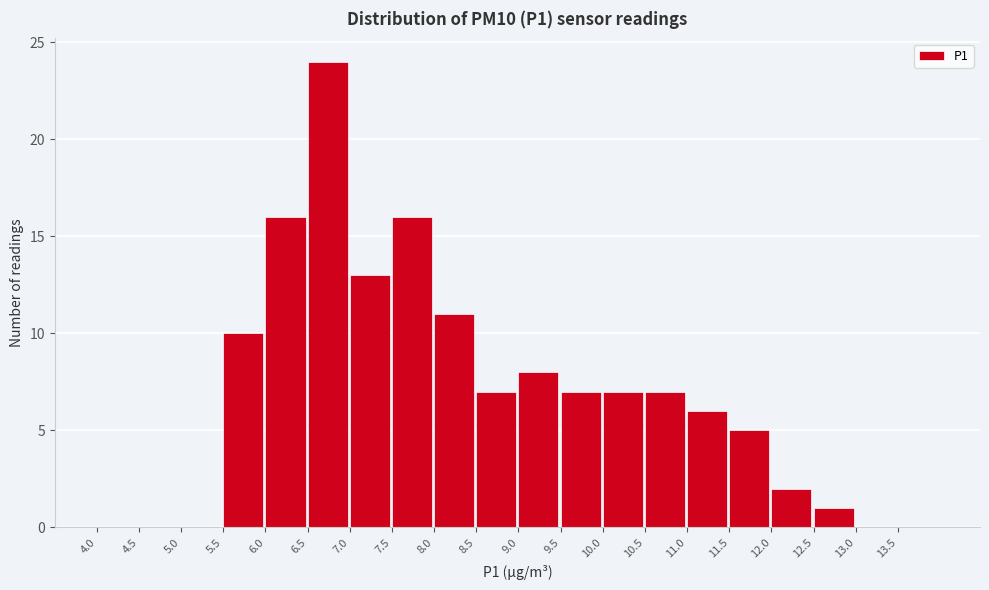

Reading left to right, list every bar in this chart as the range it spans on the x-axis followed by its height. The values are not printed on the chart, so give them approximately, as read against the axis.

4.0 to 4.5: 0
4.5 to 5.0: 0
5.0 to 5.5: 0
5.5 to 6.0: 10
6.0 to 6.5: 16
6.5 to 7.0: 24
7.0 to 7.5: 13
7.5 to 8.0: 16
8.0 to 8.5: 11
8.5 to 9.0: 7
9.0 to 9.5: 8
9.5 to 10.0: 7
10.0 to 10.5: 7
10.5 to 11.0: 7
11.0 to 11.5: 6
11.5 to 12.0: 5
12.0 to 12.5: 2
12.5 to 13.0: 1
13.0 to 13.5: 0
13.5 to 14.0: 0